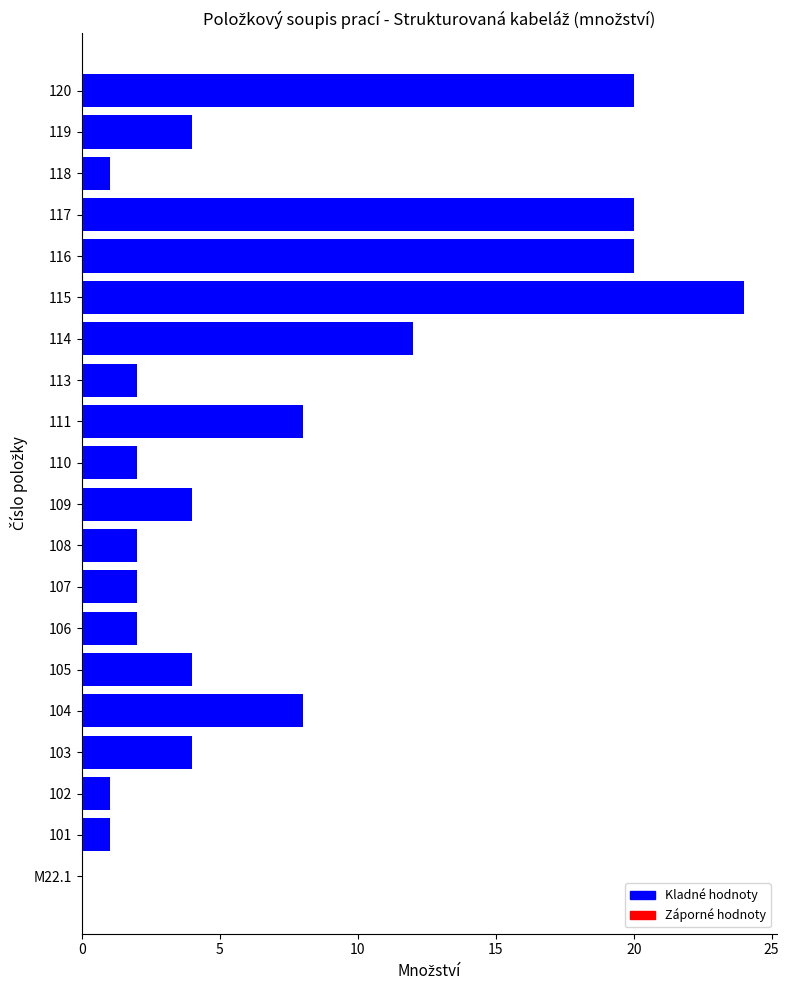

Reading bottom to top, extract all data points from this chart.

M22.1=0	101=1	102=1	103=4	104=8	105=4	106=2	107=2	108=2	109=4	110=2	111=8	113=2	114=12	115=24	116=20	117=20	118=1	119=4	120=20